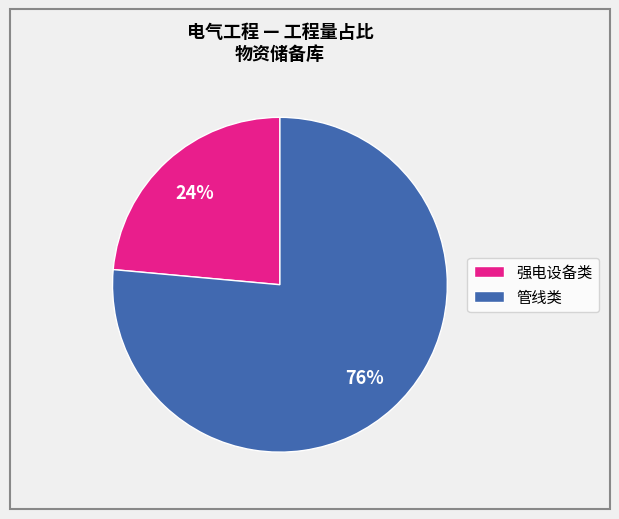

To the nearest percent, what is the average slice percentage?

50%